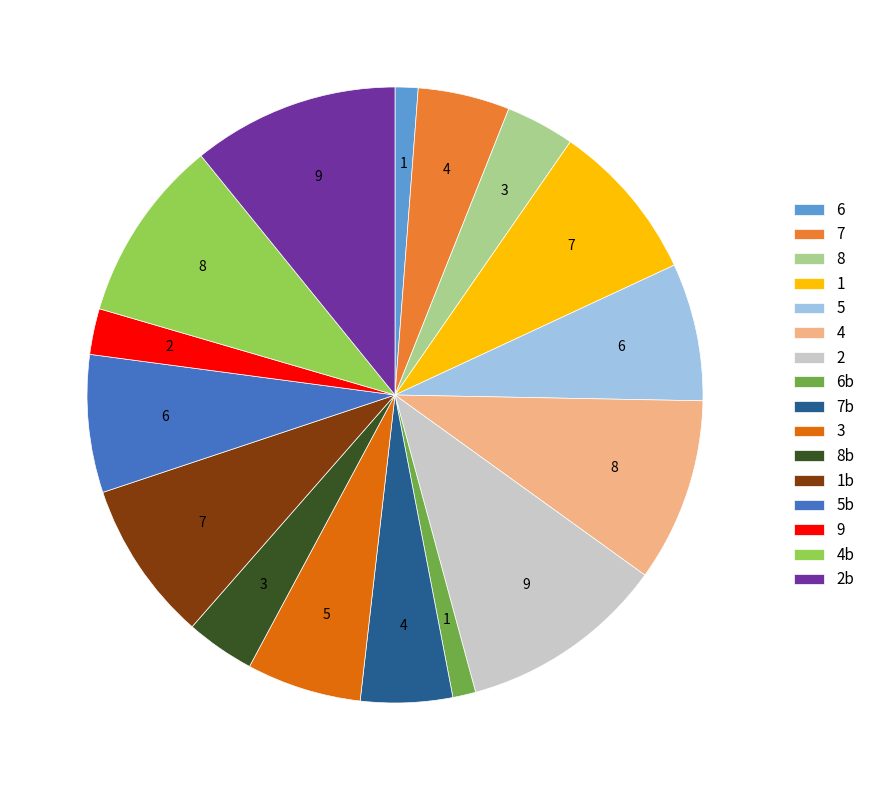

Does 1b account for over 50% of the chart?

No